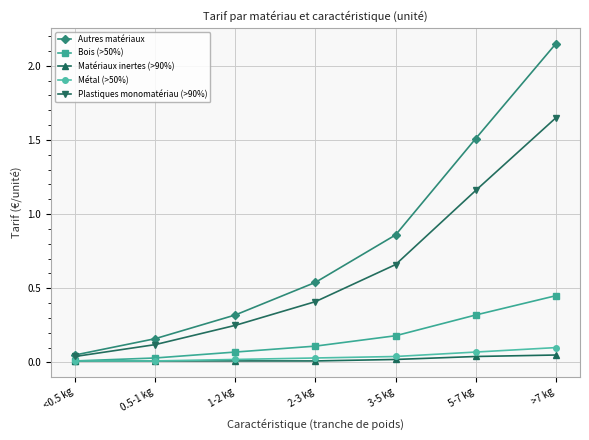

What are all the series names shown in the legend?

Autres matériaux, Bois (>50%), Matériaux inertes (>90%), Métal (>50%), Plastiques monomatériau (>90%)